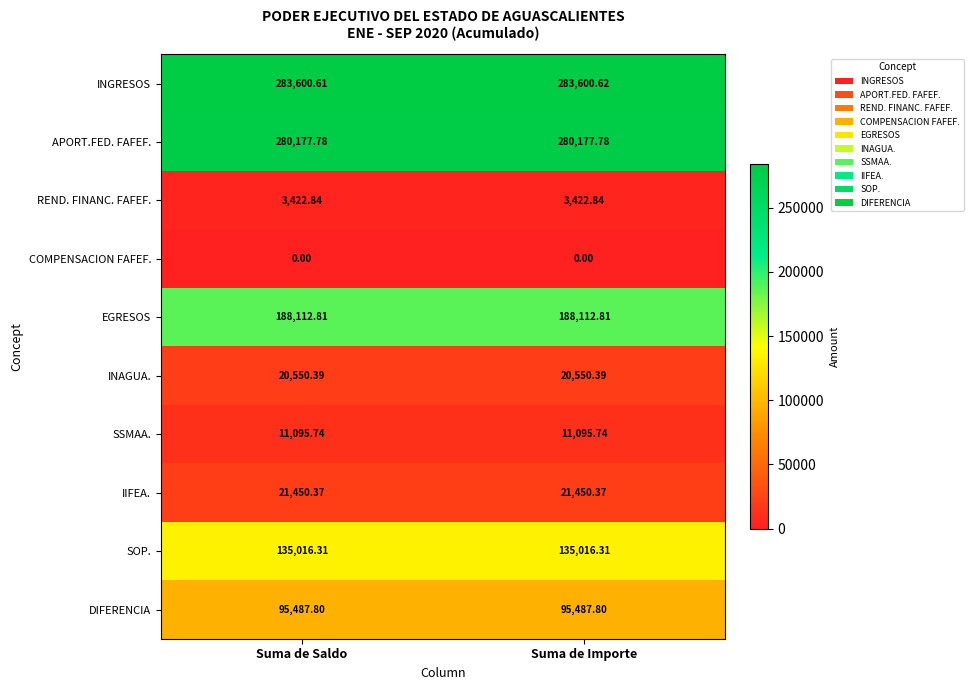

At which category is the sum across all series the highest?

Suma de Importe